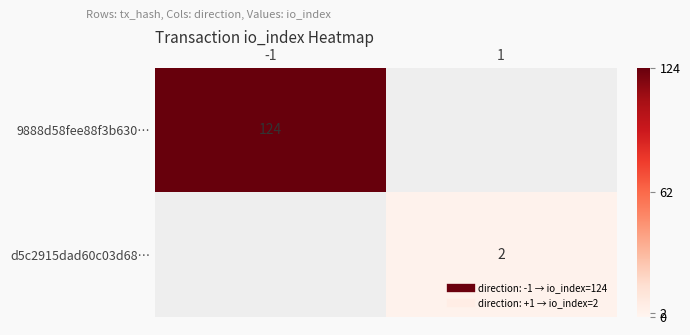

At which label does 9888d58fee88f3b630… reach its peak?

-1